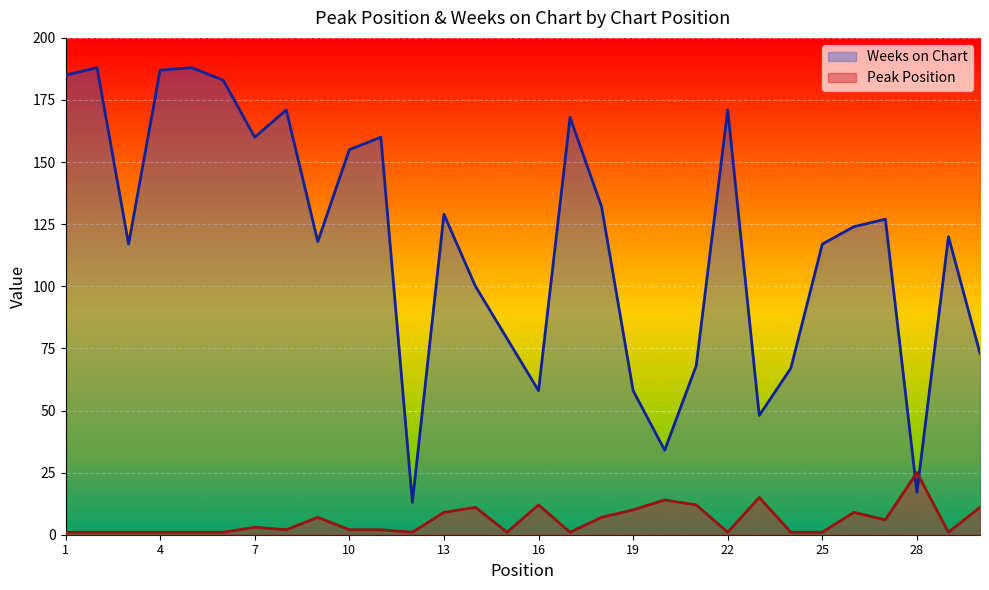

Where do Peak Position and Weeks on Chart first cross each other?

27 and 28